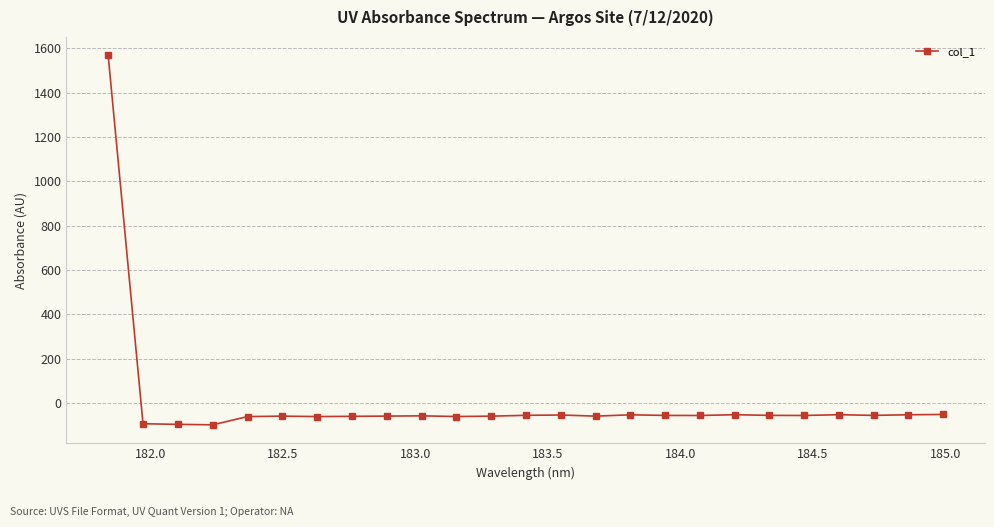

What is the sum of all values?

94.3